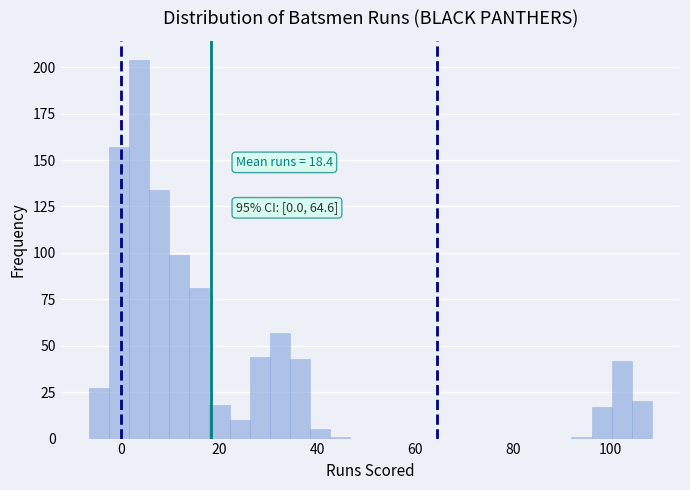

Read against the x-axis, roughly where is the centre of the tallest bar?

4